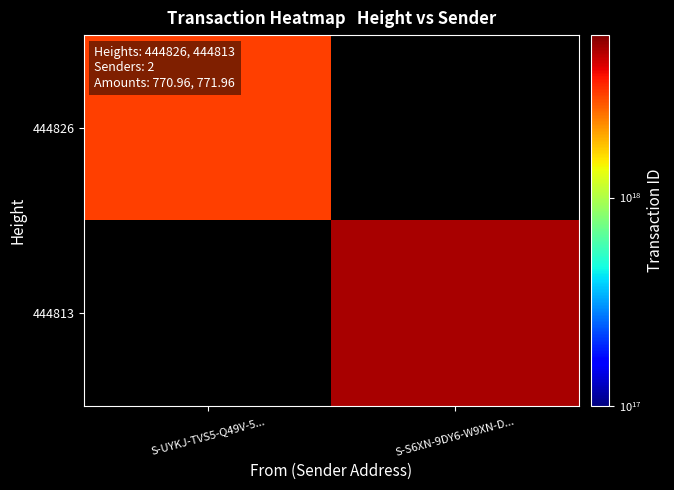

What is the approximate value of 444826 at S-UYKJ-TVS5-Q49V-5...?

3138219111593240576.0